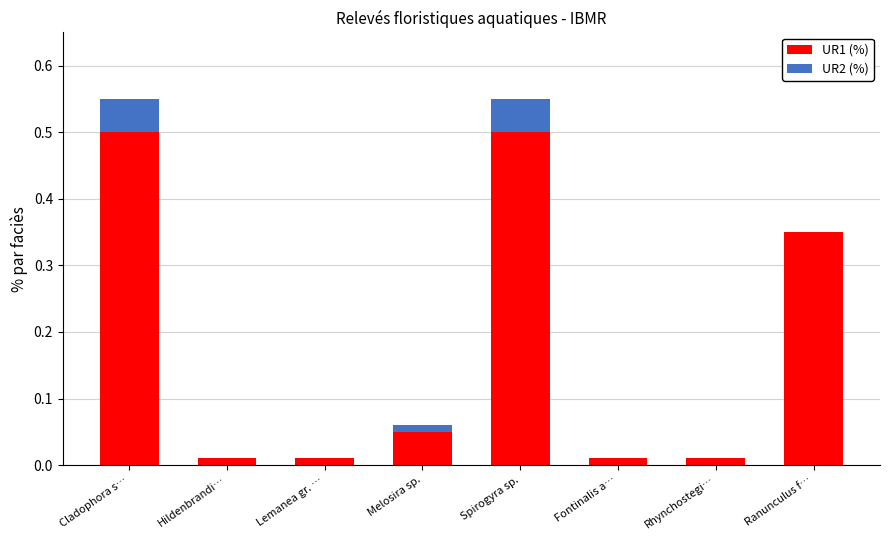

What is the total value across all series at Cladophora s…?

0.6